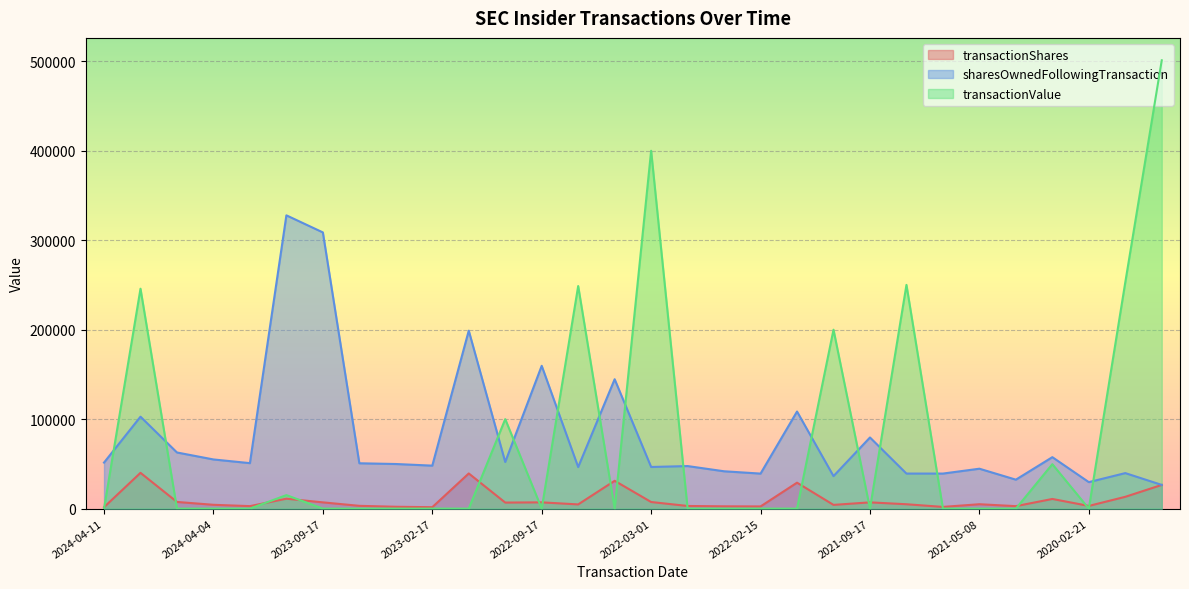

Is it true that transactionShares equals 21903 at 2023-01-01?

False